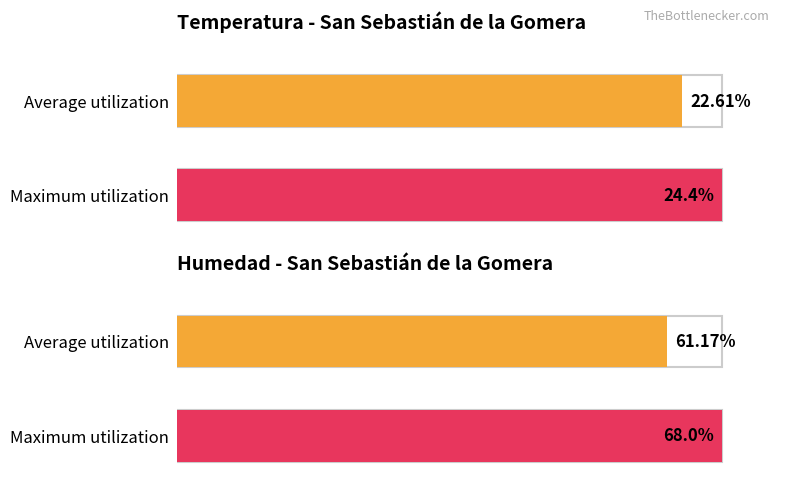

Rank the series by their average value, from lowest to highest.

Temperatura (ºC), Humedad (%)